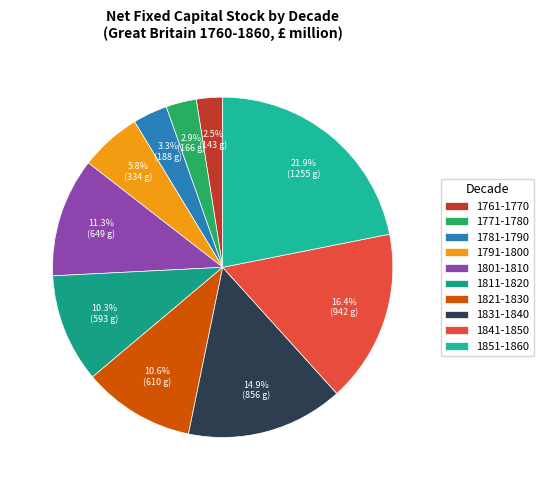

What percentage do 1791-1800 and 1821-1830 together represent?

16.5%